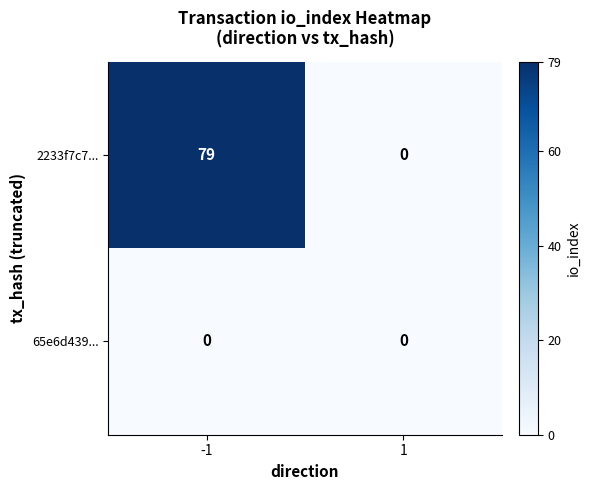

The value of 2233f7c7... at 1 is 49. True or false?

False